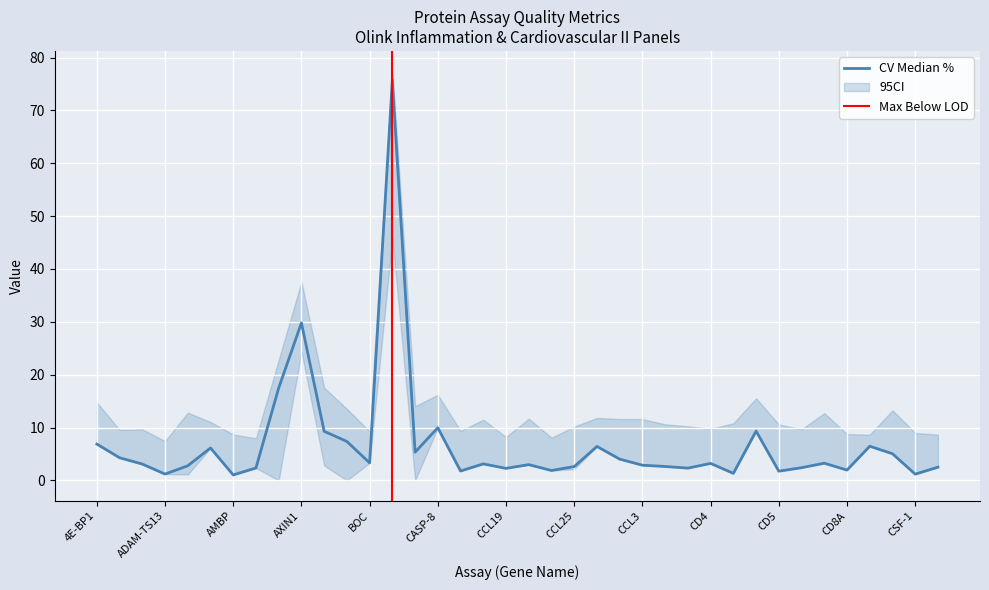

At which label does CV Median % first exceed 3?

4E-BP1